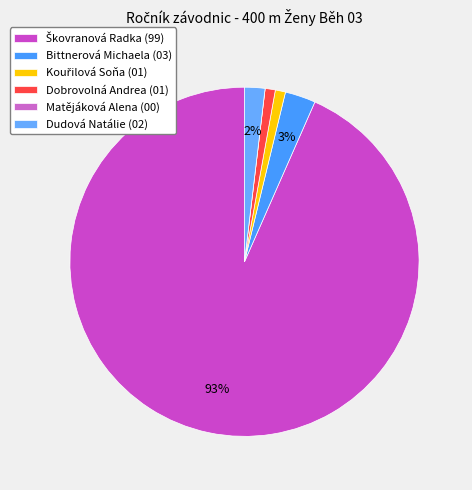

Which slice is the largest?

Škovranová Radka